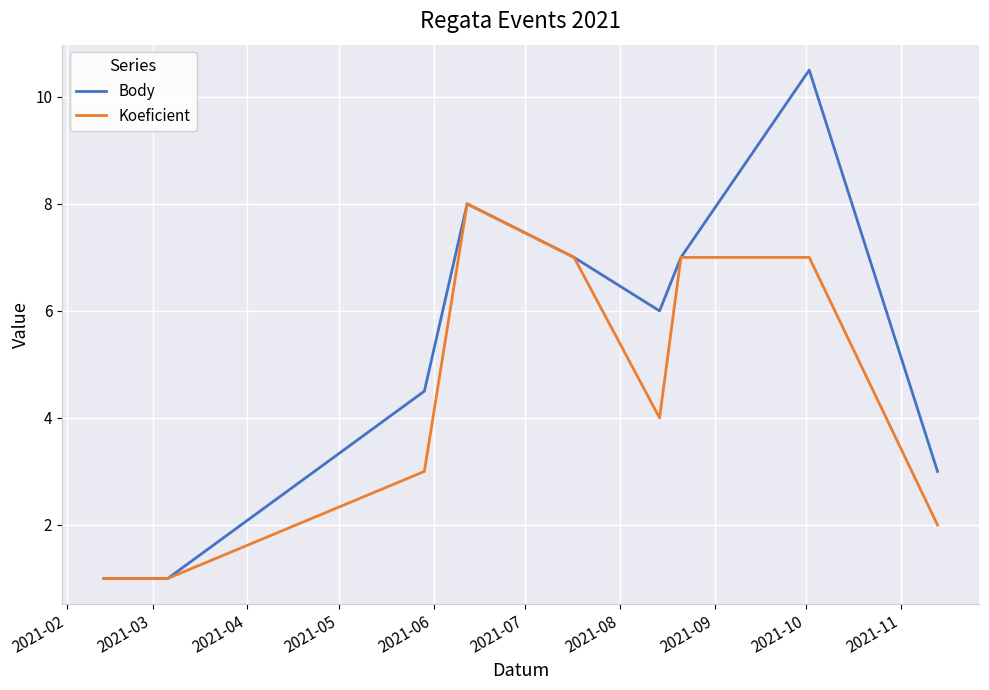

What is the difference between the second highest and minimum values in the Body series?

7.0